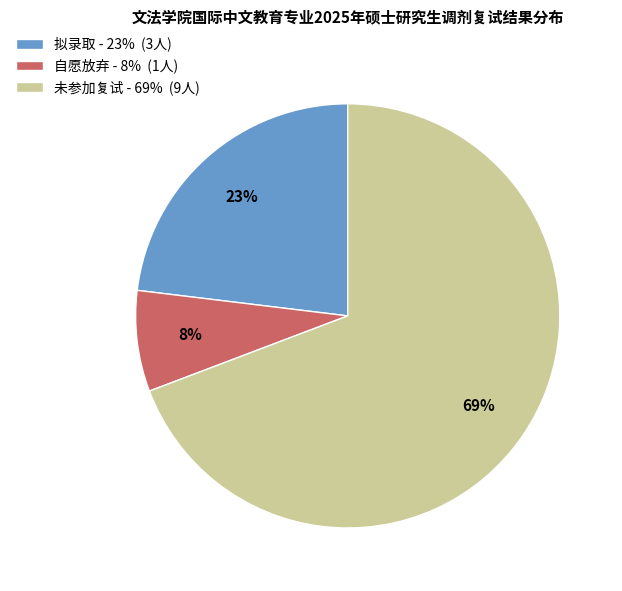

Do 拟录取 and 自愿放弃 together represent more than half of the pie?

No